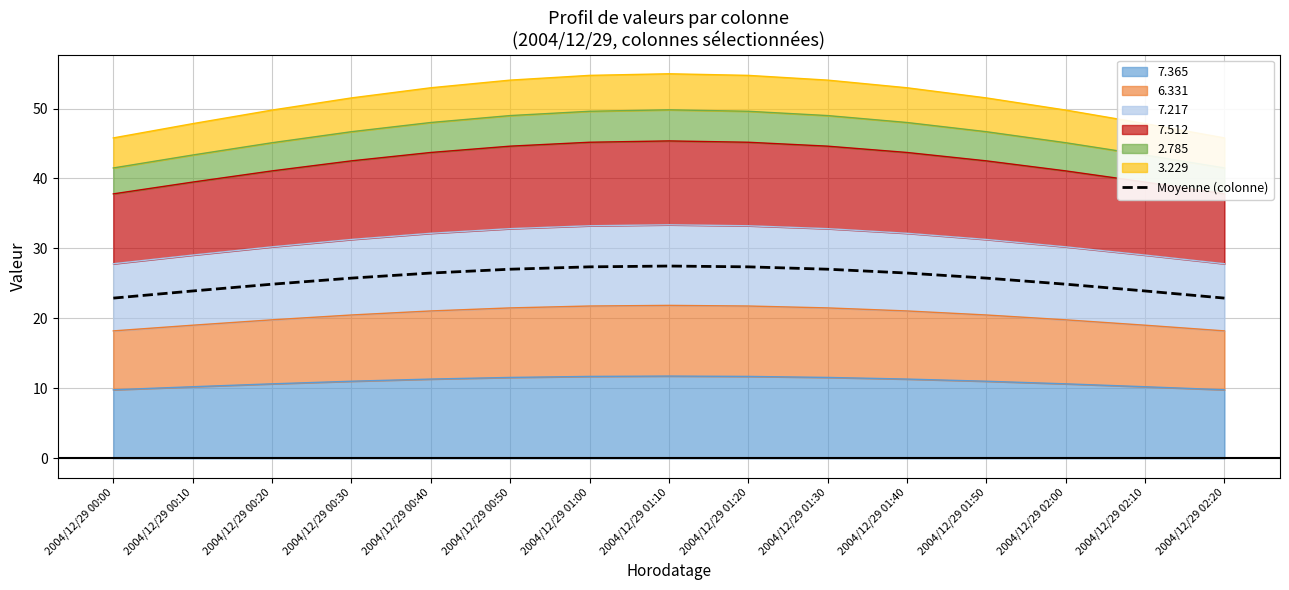

Which has a higher value, 2004/12/29 01:40 or 2004/12/29 01:30?

2004/12/29 01:30